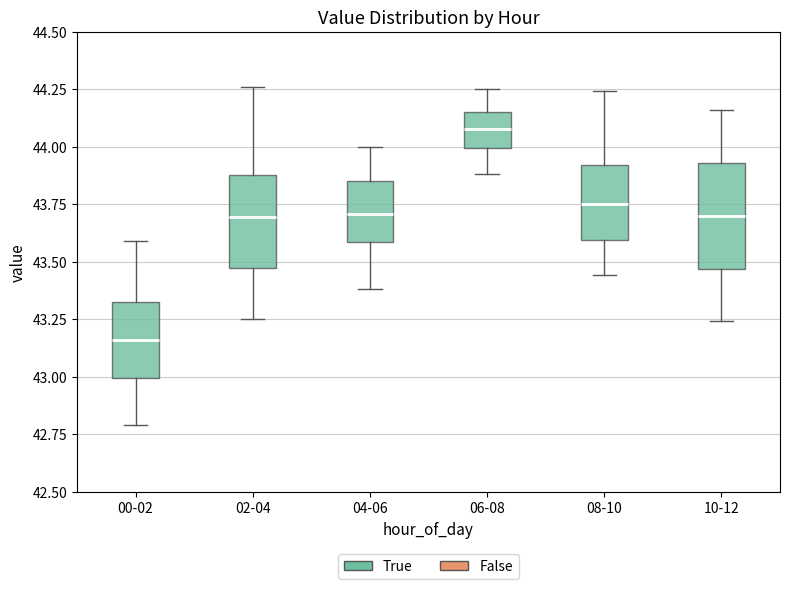

Reading left to right, transcribe this box plot: for each box, give where its median line is, the range the box spans, and where its two whiskers end, as read against the y-axis. The values are not printed on the chart, so give them approximately, as read against the axis.

00-02: median 43.15, box 43.00 to 43.35, whiskers 42.80 to 43.60
02-04: median 43.70, box 43.45 to 43.90, whiskers 43.25 to 44.25
04-06: median 43.70, box 43.60 to 43.85, whiskers 43.40 to 44.00
06-08: median 44.10, box 44.00 to 44.15, whiskers 43.90 to 44.25
08-10: median 43.75, box 43.60 to 43.90, whiskers 43.45 to 44.25
10-12: median 43.70, box 43.45 to 43.95, whiskers 43.25 to 44.15